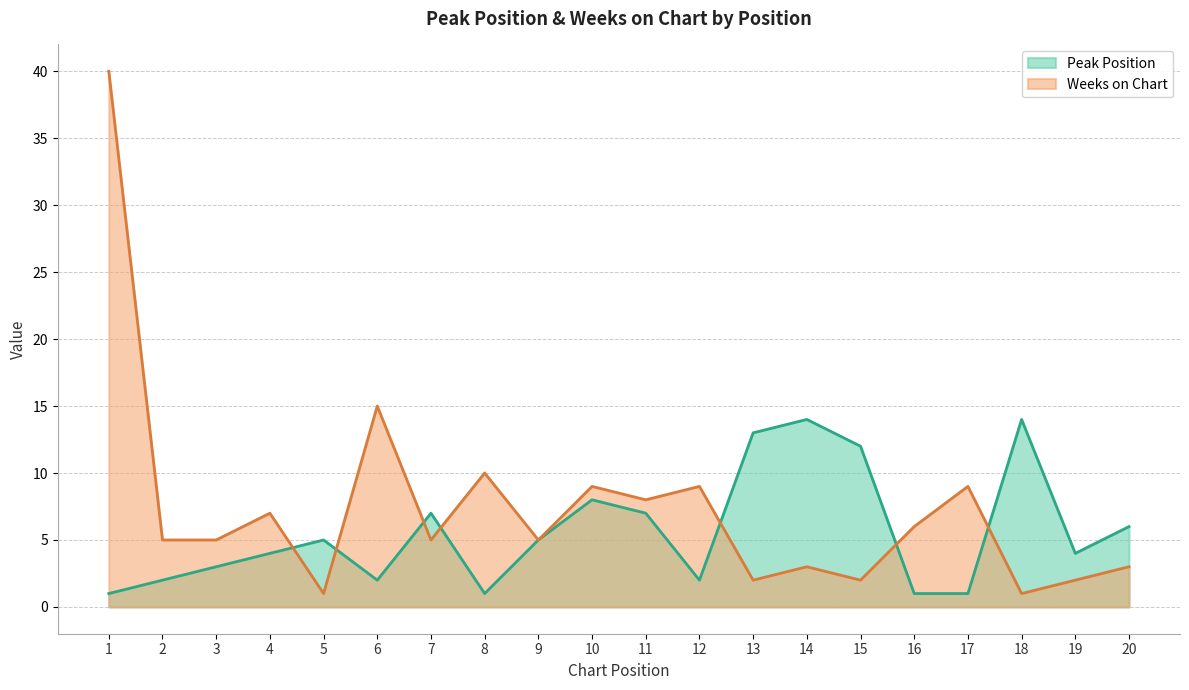

Rank the series by their maximum value, from lowest to highest.

Peak Position, Weeks on Chart